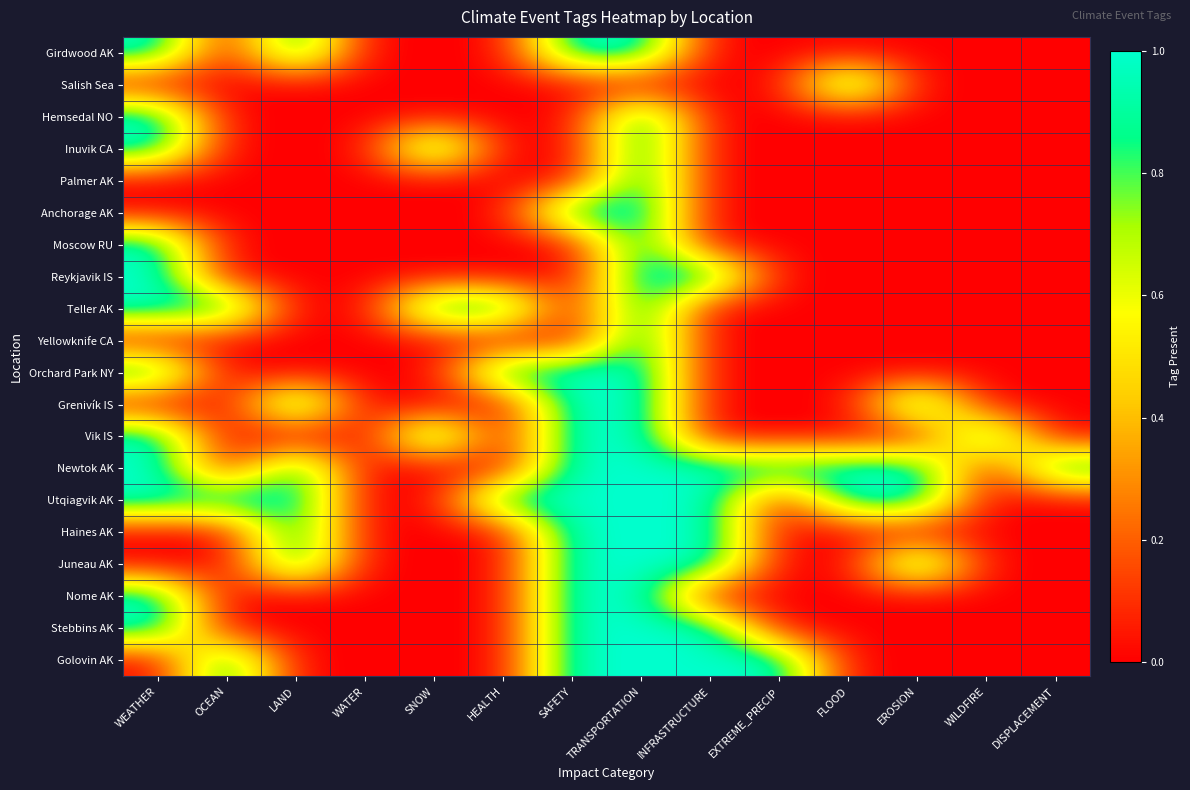

Between INFRASTRUCTURE and LAND, which is larger?

LAND